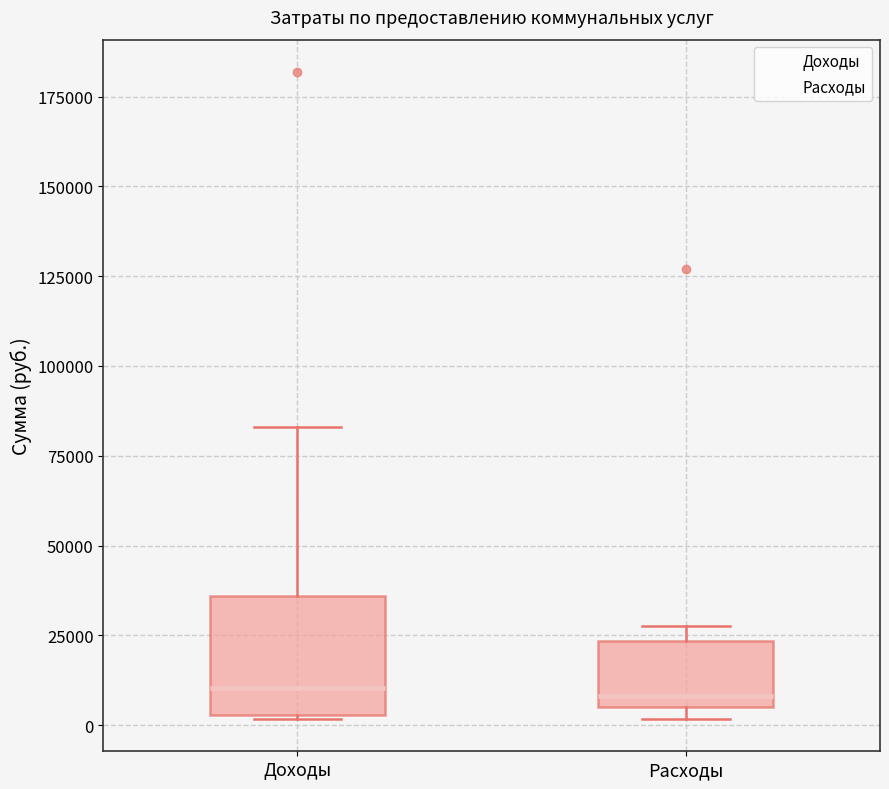

Reading left to right, read every box against the y-axis: the position of its median line, the range the box covers, and the ends of its whiskers. The values are not printed on the chart, so give them approximately, as read against the axis.

Доходы: median 10000, box 5000 to 35000, whiskers 0 to 85000
Расходы: median 10000, box 5000 to 25000, whiskers 0 to 30000